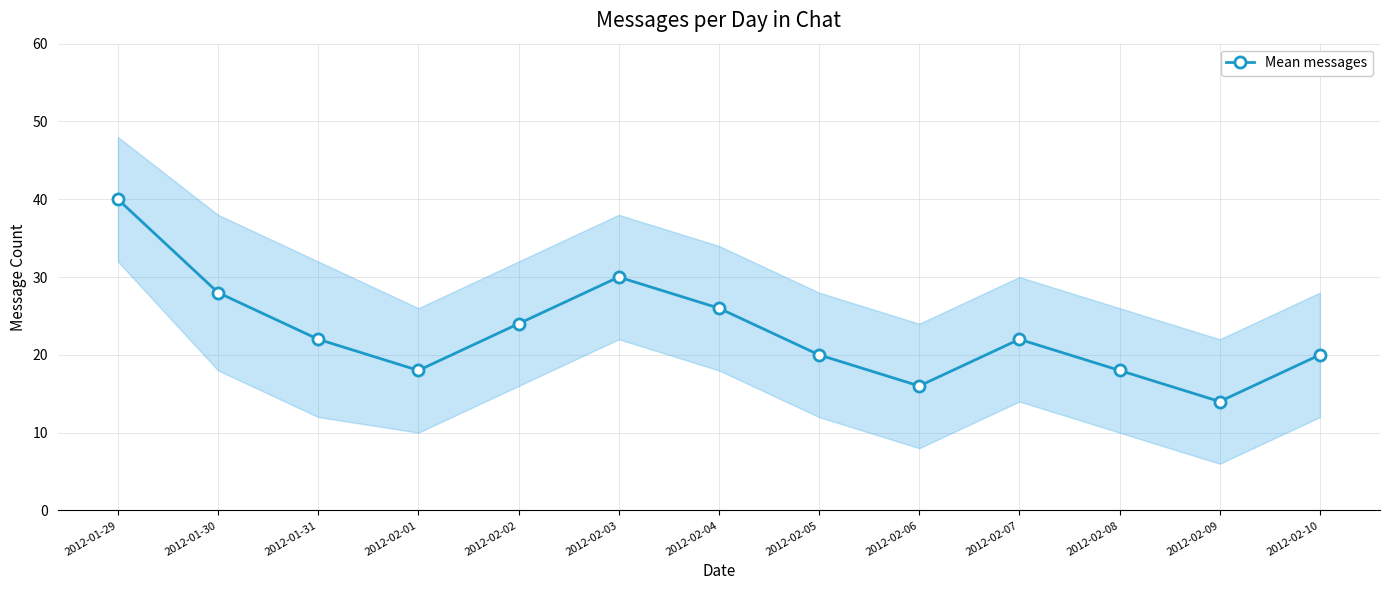

Reading left to right, list all the values displayed in this chart.

2012-01-29=40	2012-01-30=28	2012-01-31=22	2012-02-01=18	2012-02-02=24	2012-02-03=30	2012-02-04=26	2012-02-05=20	2012-02-06=16	2012-02-07=22	2012-02-08=18	2012-02-09=14	2012-02-10=20